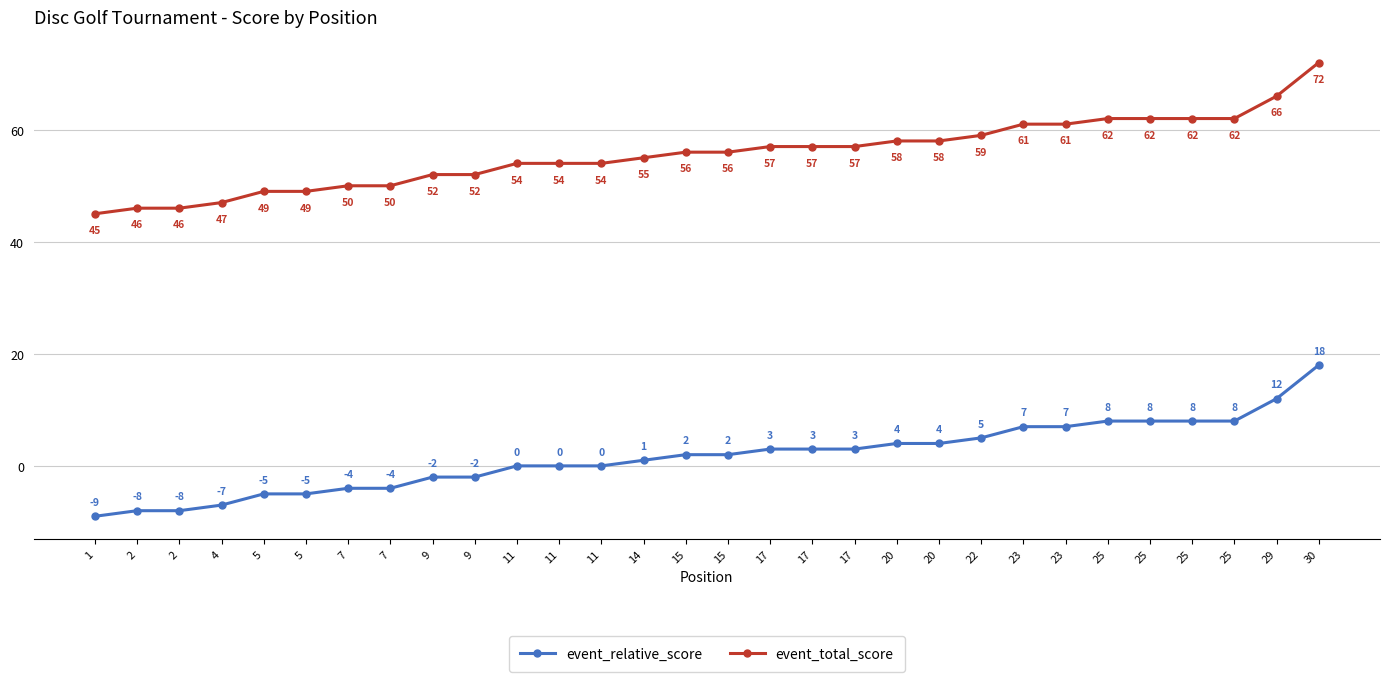

True or false: event_total_score and event_relative_score cross at least once.

False